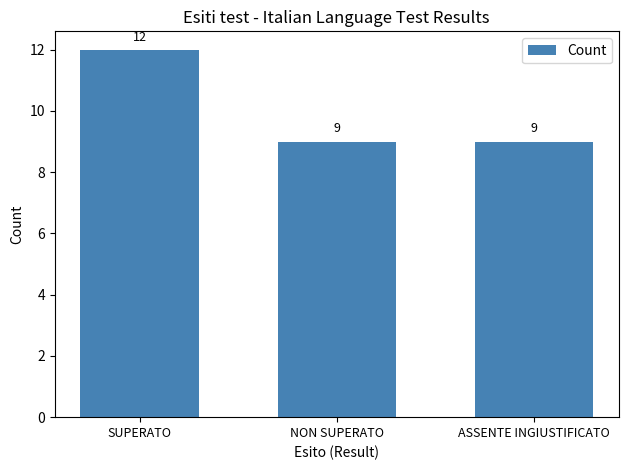

True or false: the data shows 9 at NON SUPERATO.

True